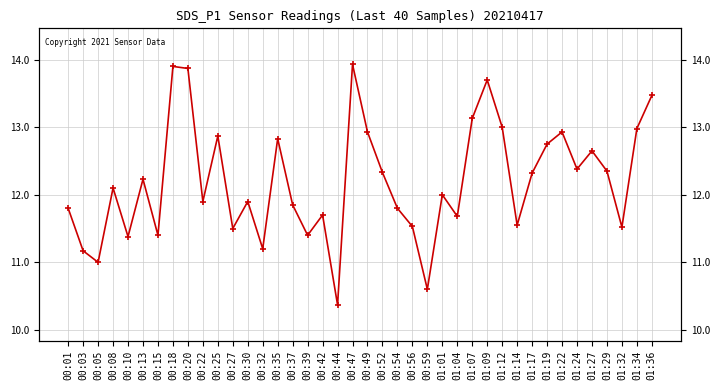

Which has a higher value, 01:01 or 01:12?

01:12